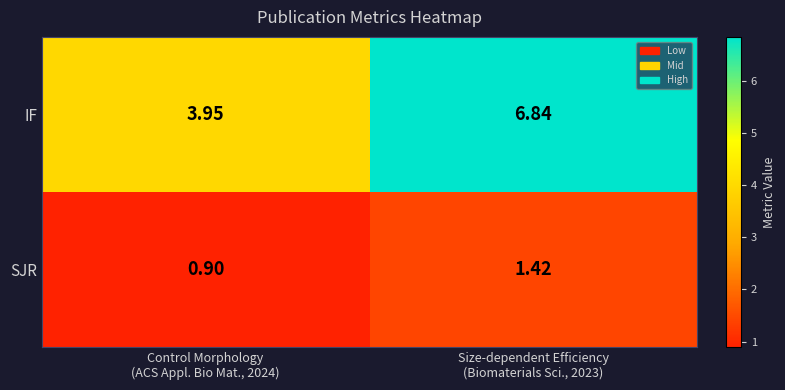

Rank the series by their maximum value, from highest to lowest.

IF, SJR